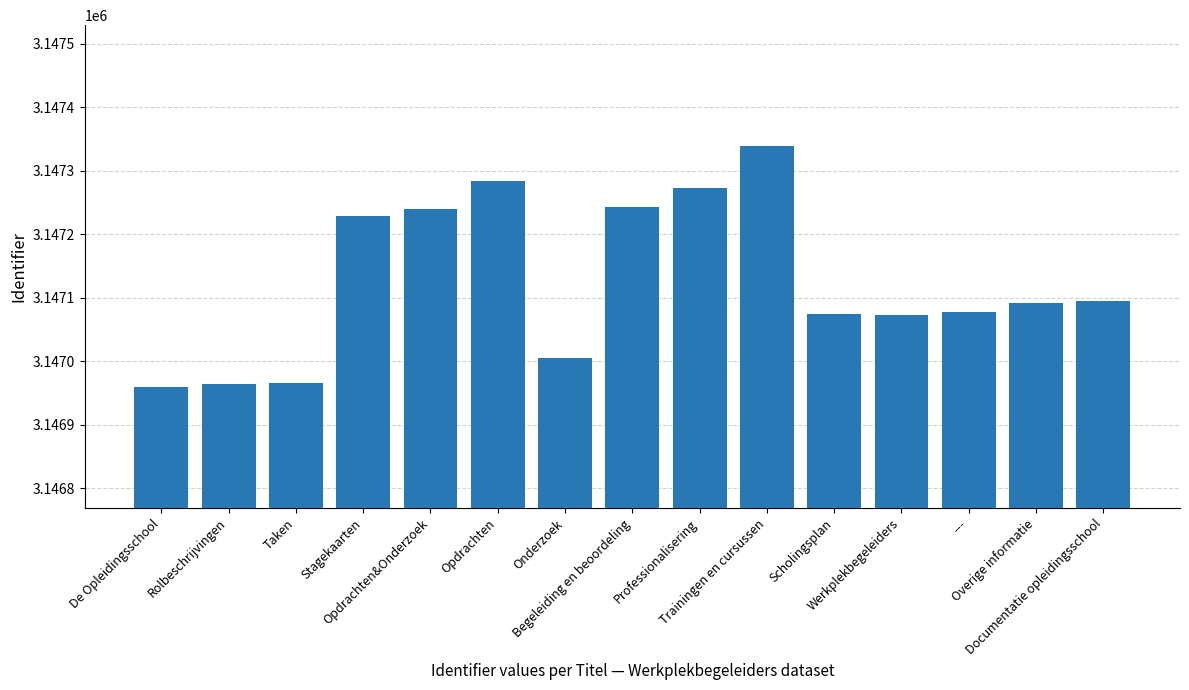

Which label corresponds to the largest value in the chart?

Trainingen en cursussen